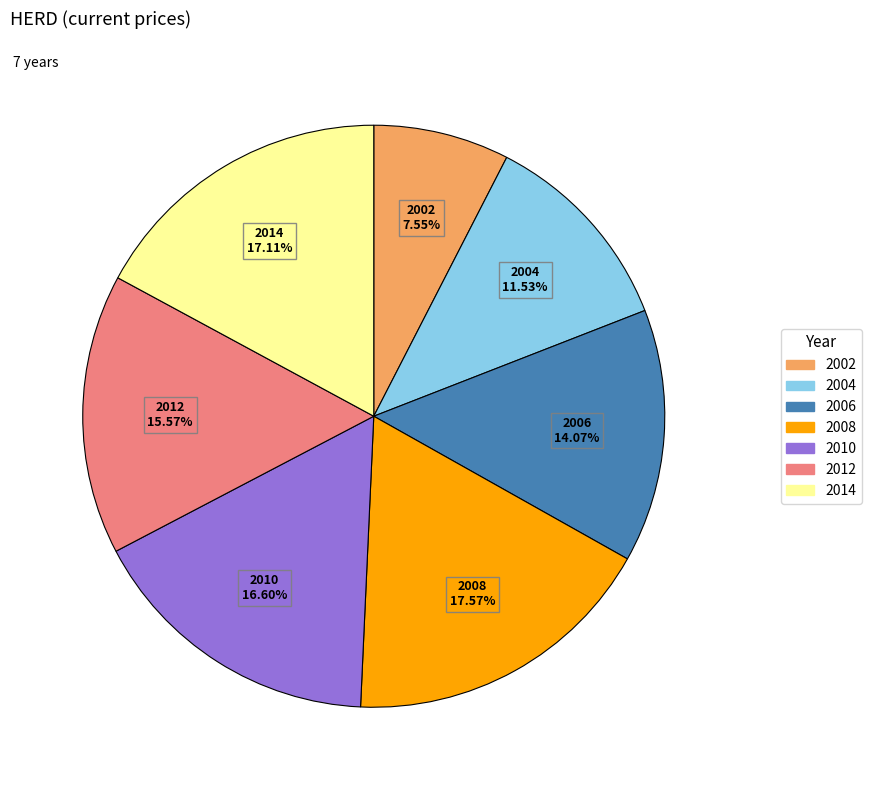

Combined, do 2002 and 2014 account for over 50%?

No